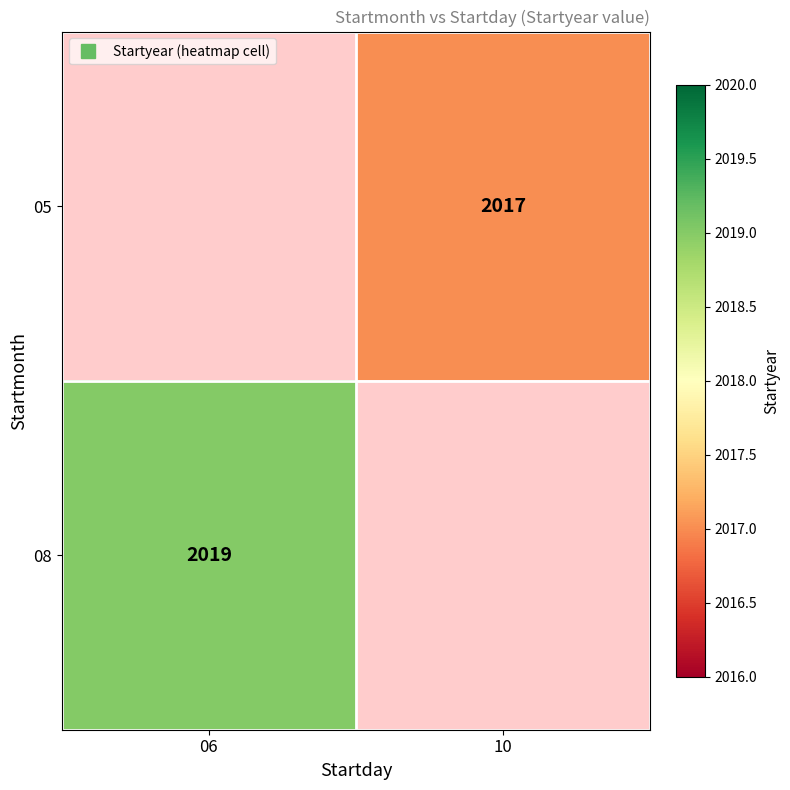

What value does the 08 series have at 06?

2019.0